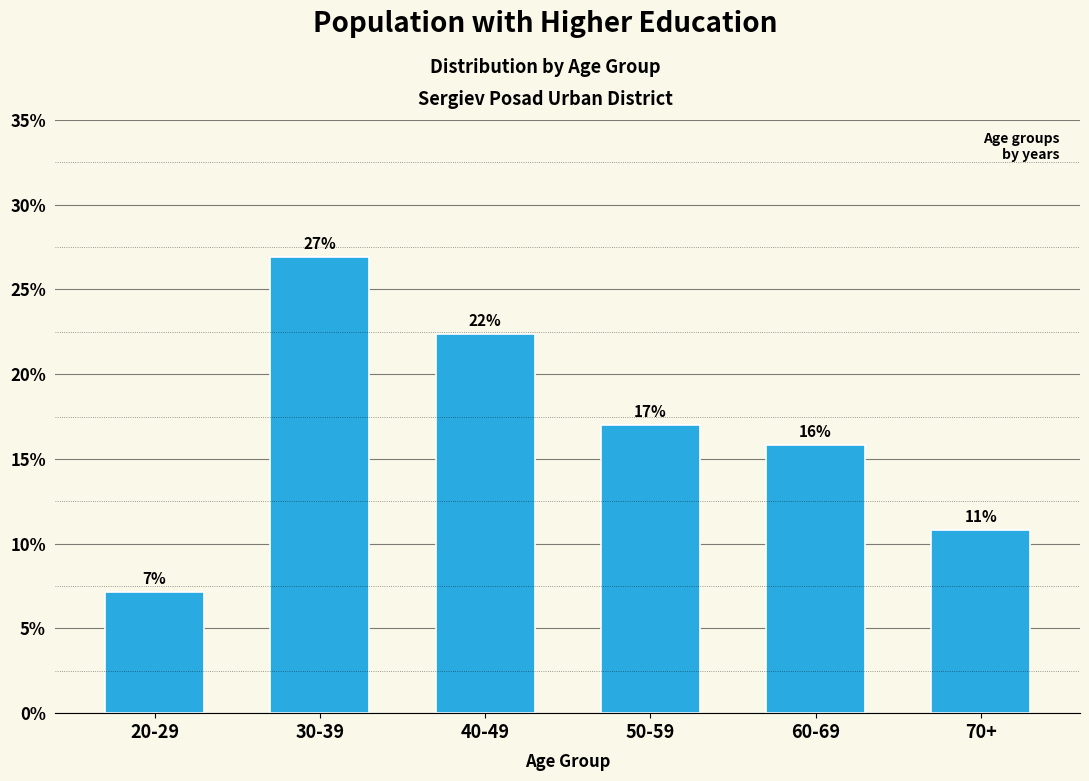

How many bars are there in total?

6